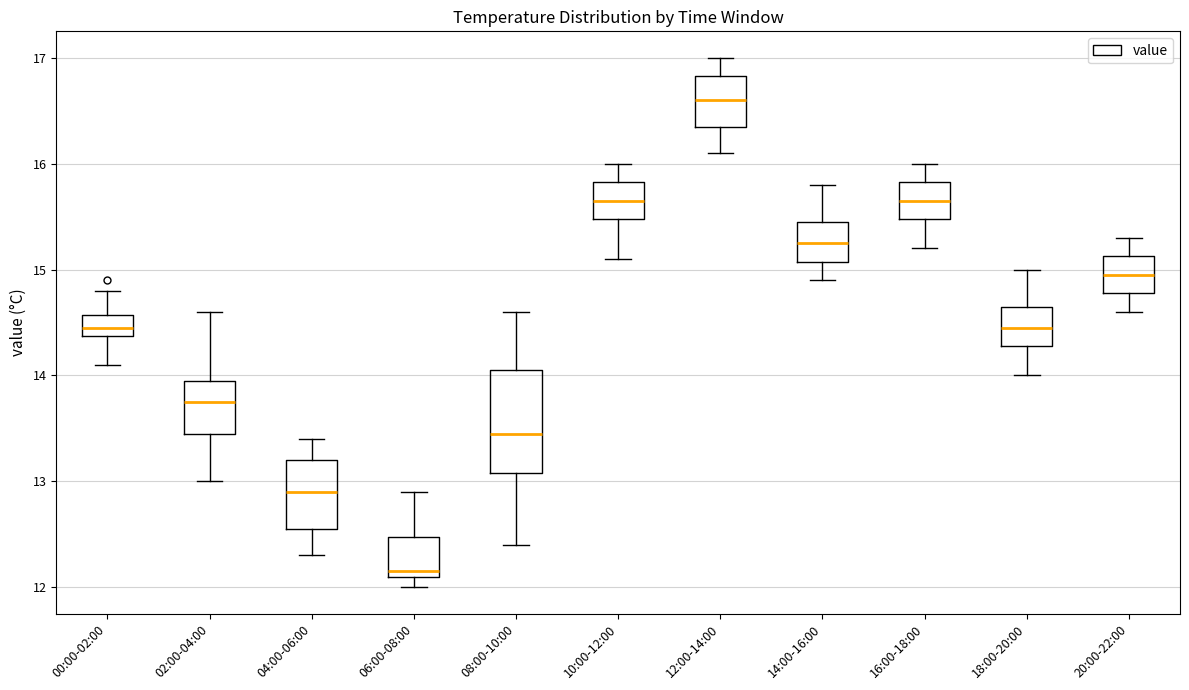

Reading left to right, read every box against the y-axis: the position of its median line, the range the box covers, and the ends of its whiskers. The values are not printed on the chart, so give them approximately, as read against the axis.

00:00-02:00: median 14.5, box 14.4 to 14.6, whiskers 14.1 to 14.8
02:00-04:00: median 13.8, box 13.5 to 14.0, whiskers 13.0 to 14.6
04:00-06:00: median 12.9, box 12.6 to 13.2, whiskers 12.3 to 13.4
06:00-08:00: median 12.2, box 12.1 to 12.5, whiskers 12.0 to 12.9
08:00-10:00: median 13.5, box 13.1 to 14.1, whiskers 12.4 to 14.6
10:00-12:00: median 15.7, box 15.5 to 15.8, whiskers 15.1 to 16.0
12:00-14:00: median 16.6, box 16.4 to 16.8, whiskers 16.1 to 17.0
14:00-16:00: median 15.3, box 15.1 to 15.5, whiskers 14.9 to 15.8
16:00-18:00: median 15.7, box 15.5 to 15.8, whiskers 15.2 to 16.0
18:00-20:00: median 14.5, box 14.3 to 14.7, whiskers 14.0 to 15.0
20:00-22:00: median 15.0, box 14.8 to 15.1, whiskers 14.6 to 15.3